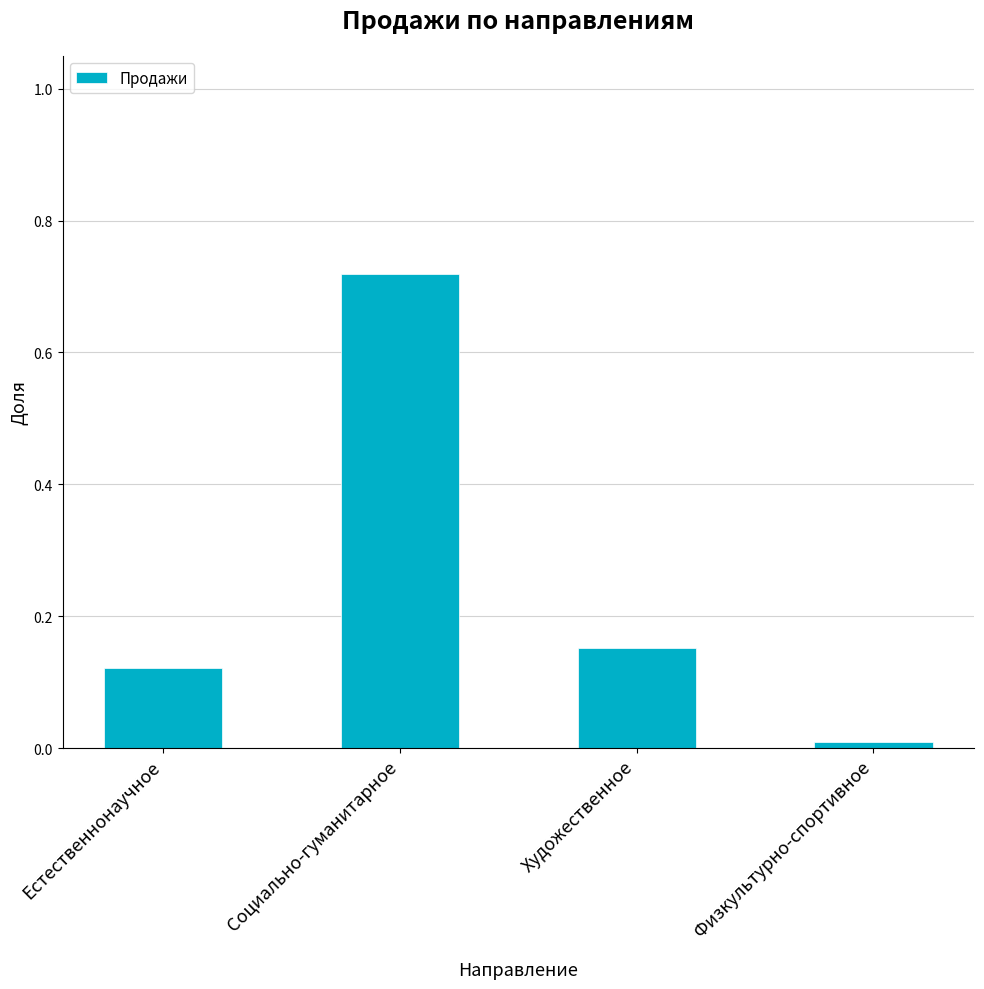

What is the sum of the values at Социально-гуманитарное and Естественнонаучное?

0.8